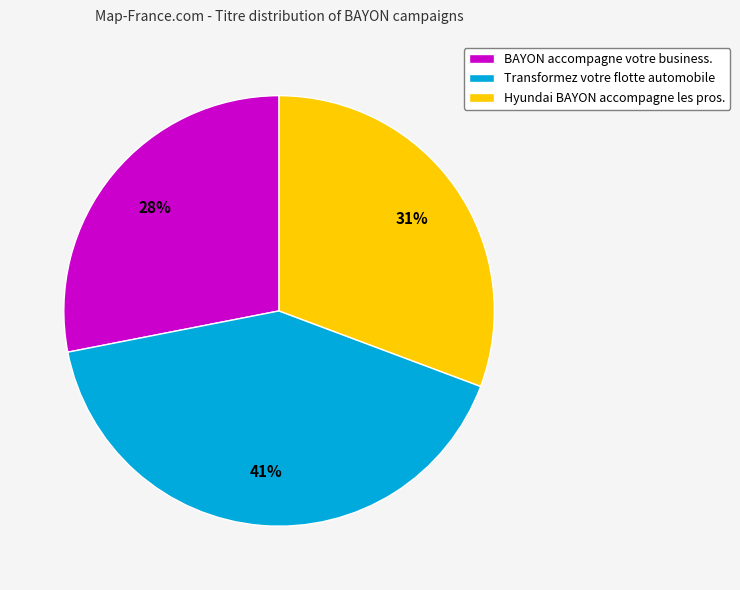

Which has a higher value, BAYON accompagne votre business. or Hyundai BAYON accompagne les pros.?

Hyundai BAYON accompagne les pros.